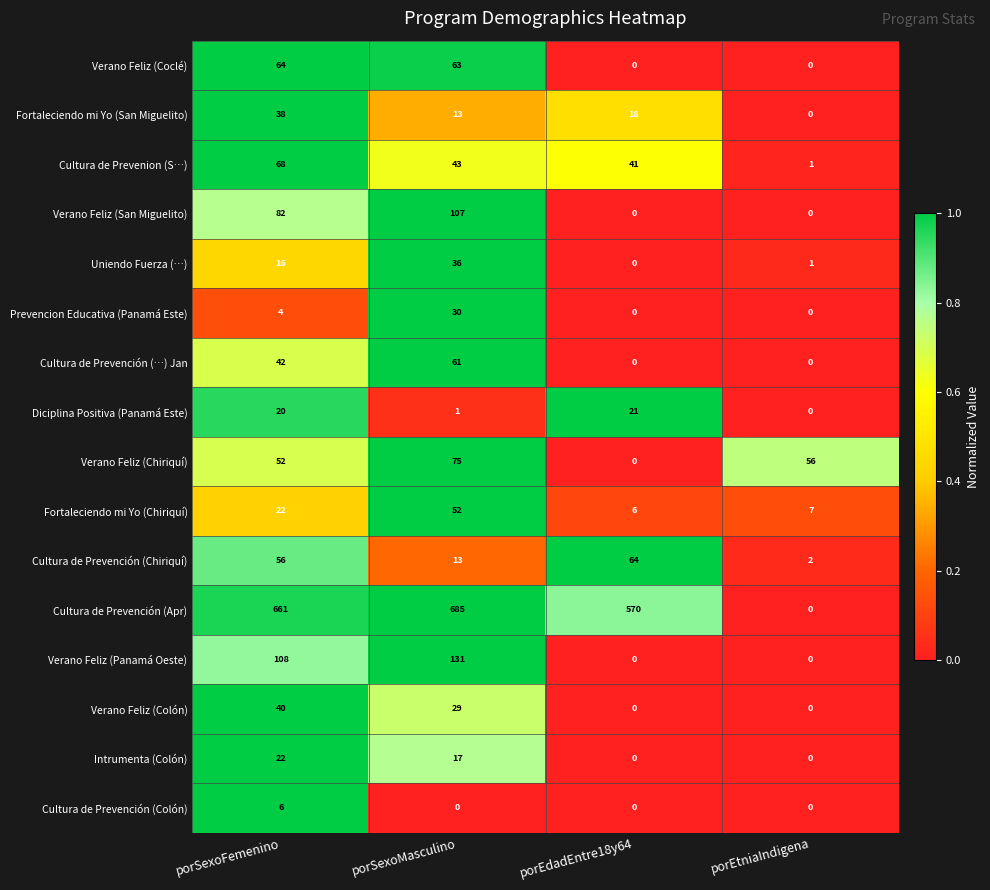

Which series has the widest spread of values?

Cultura de Prevención (Apr)